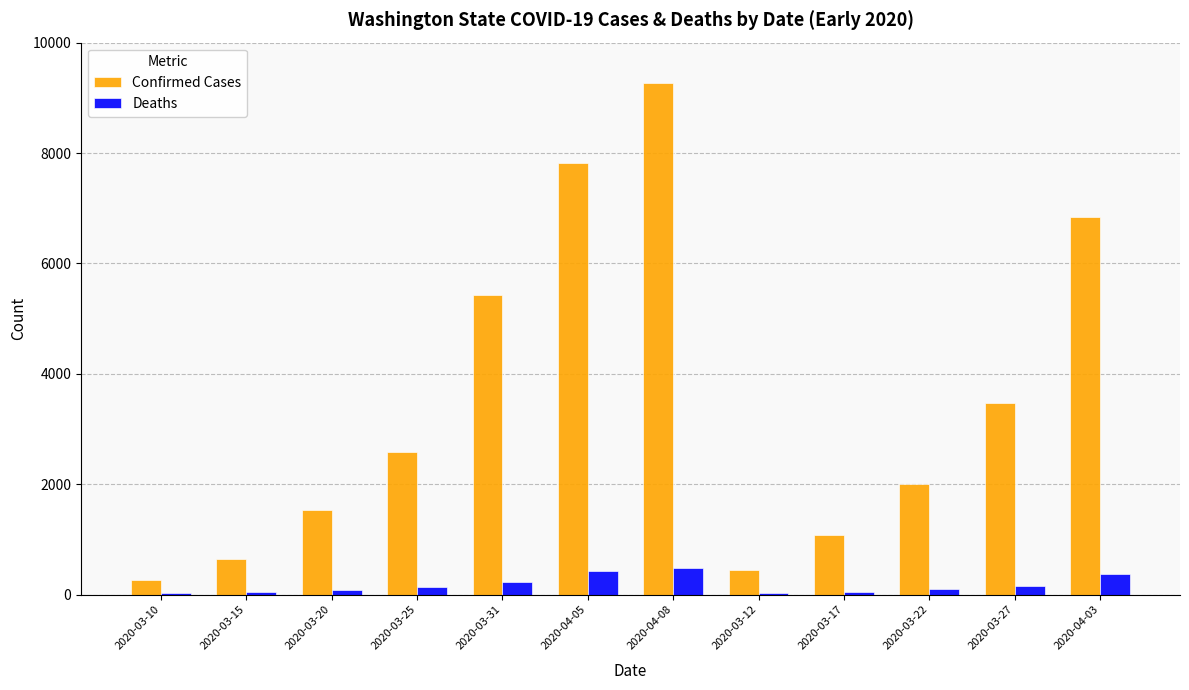

Count the number of categories in the chart.

12